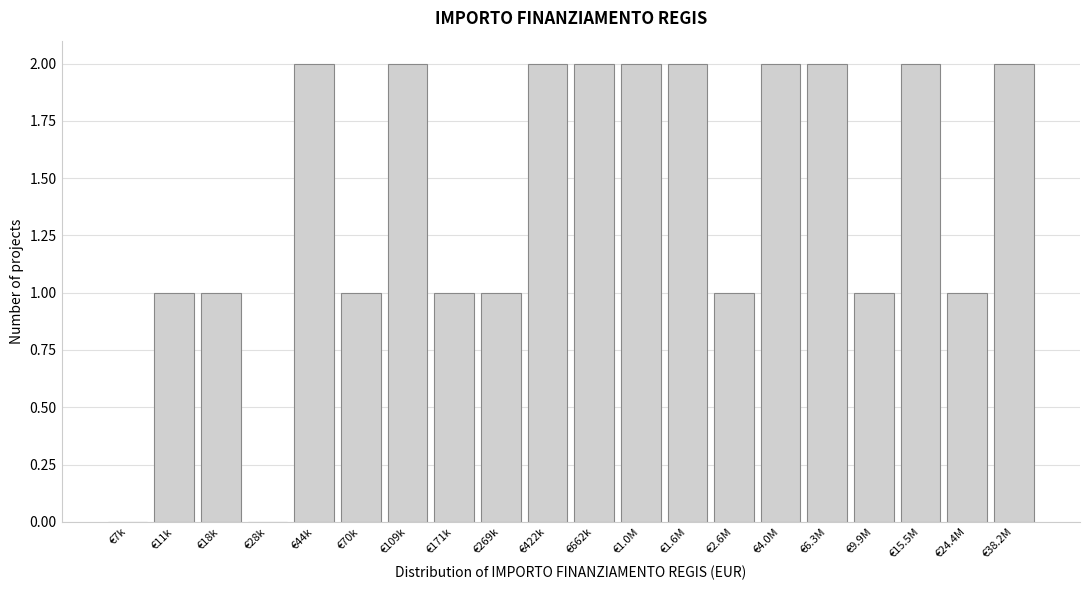

Reading right to left, what are all the values shown in this chart?

€38.2M=2	€24.4M=1	€15.5M=2	€9.9M=1	€6.3M=2	€4.0M=2	€2.6M=1	€1.6M=2	€1.0M=2	€662k=2	€422k=2	€269k=1	€171k=1	€109k=2	€70k=1	€44k=2	€28k=0	€18k=1	€11k=1	€7k=0